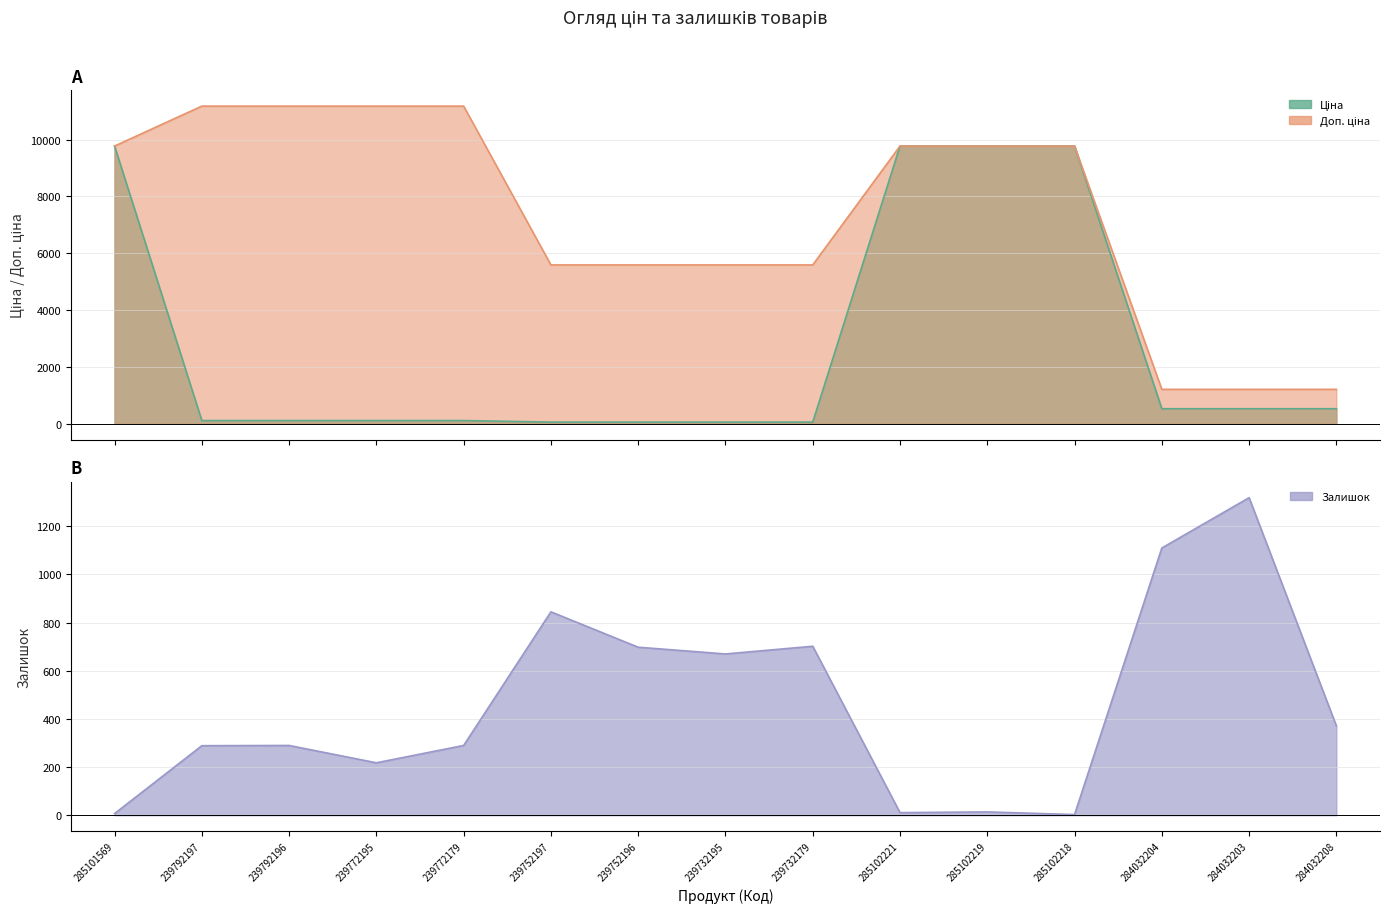

What is the total value across all series at 239732195?

6316.9